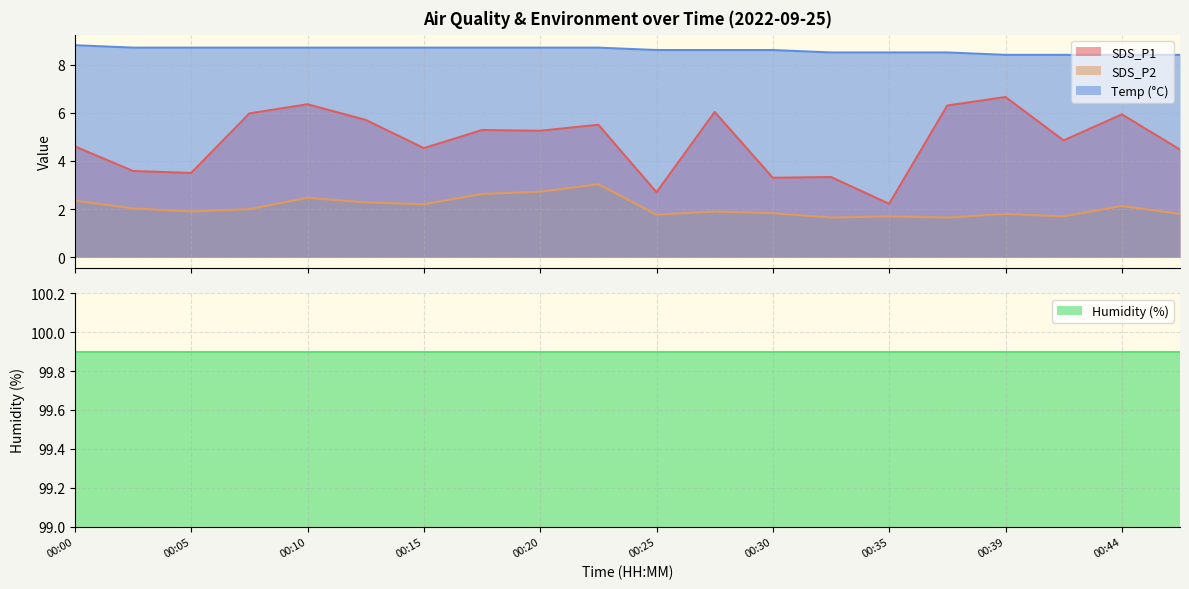

At how many categories does at least one series exceed 4?

20